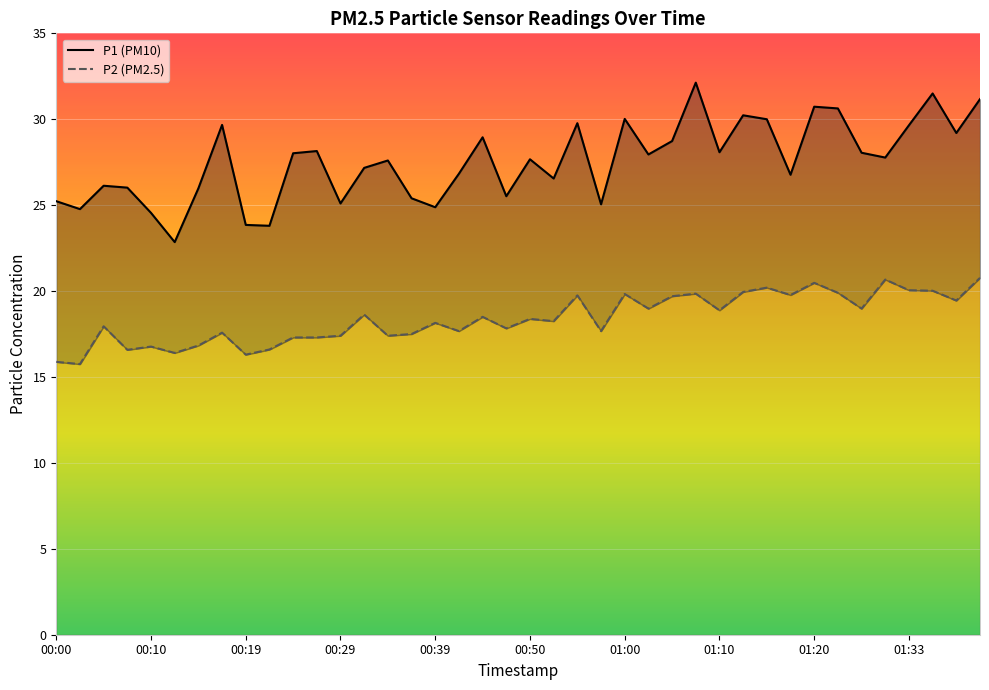

What is the value of the P1 point at the 17th from the left?

24.9